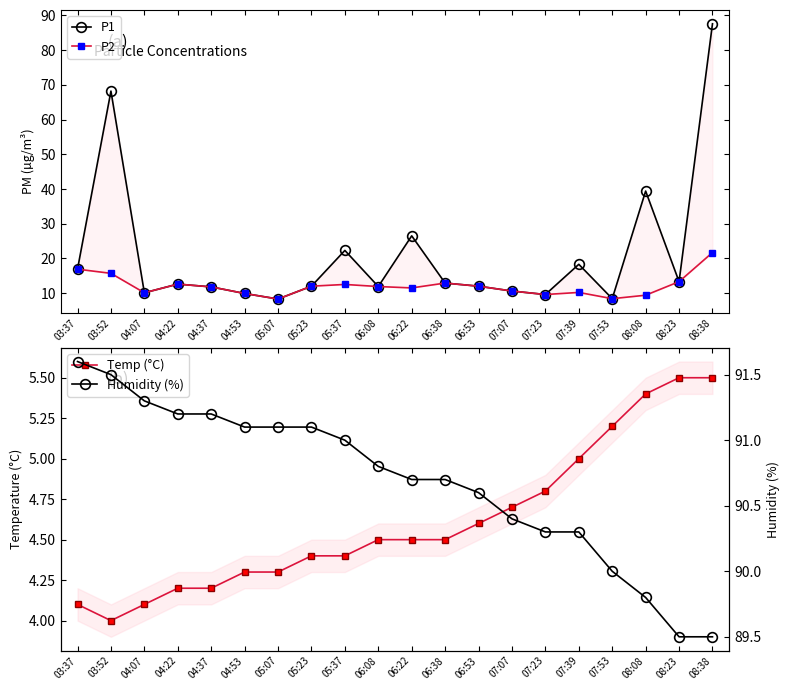

What is the average value of the Temp (°C) series?

4.6